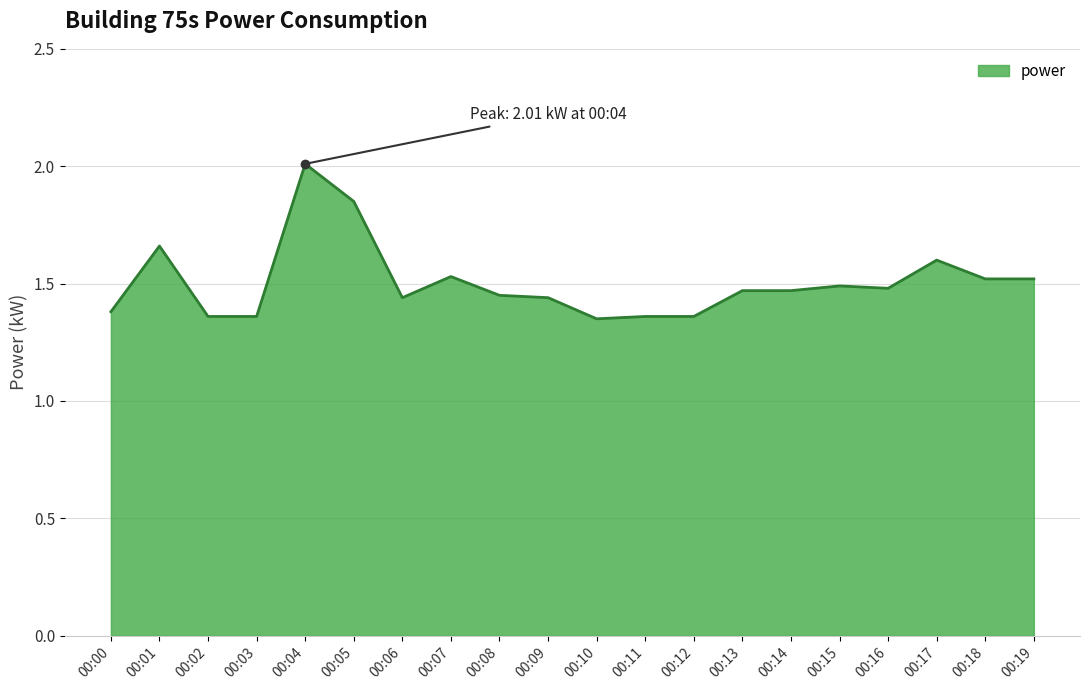

What is the greatest value displayed?

2.0